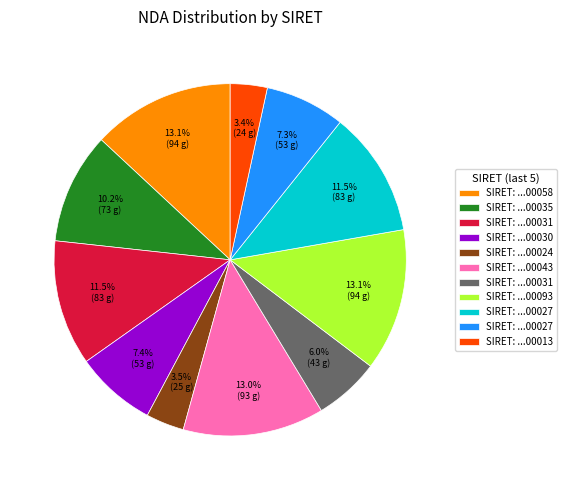

Is there a majority slice in this chart?

No